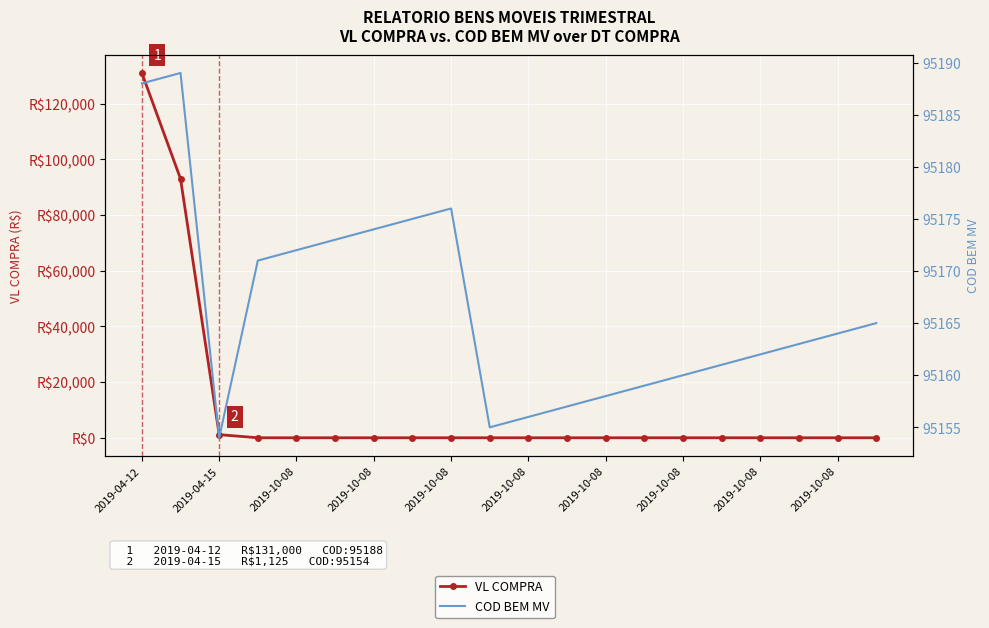

What is the sum of the COD BEM MV values at 17 and 19?

190328